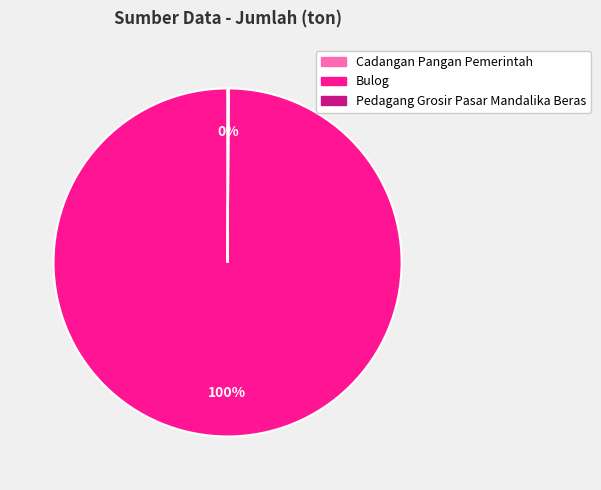

To the nearest percent, what is the difference between the largest and smallest slice percentages?

100%